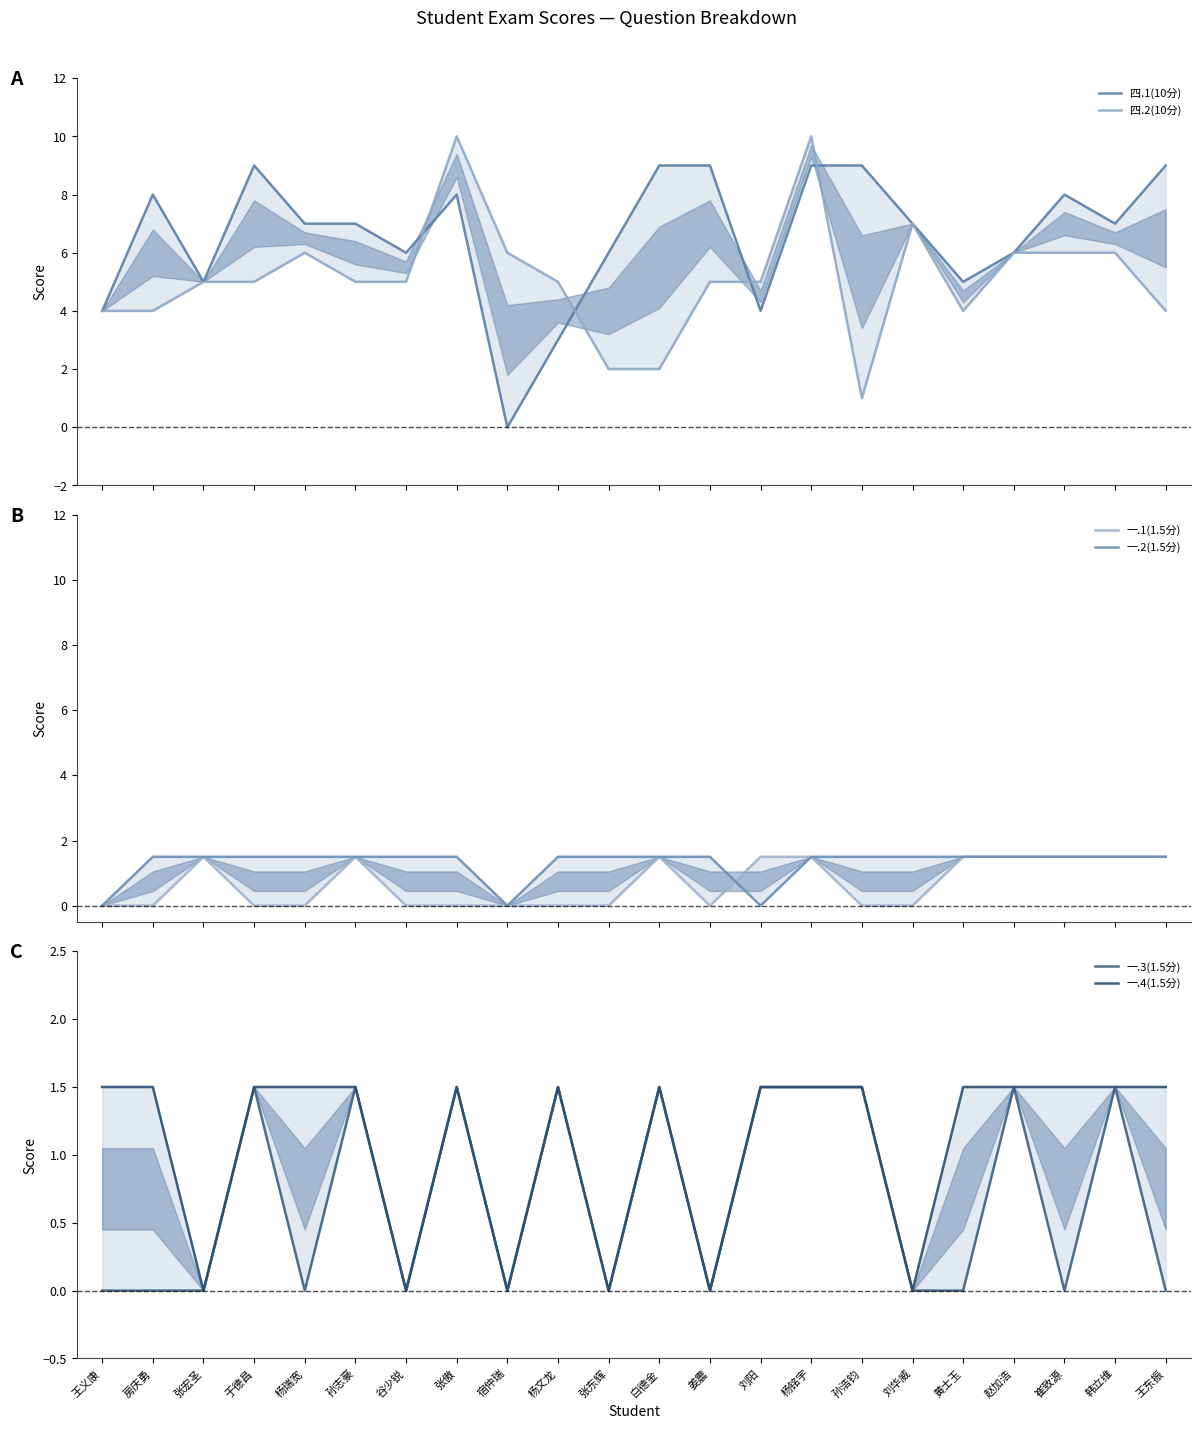

At which category does 四.1(10分) reach its first local valley?

张宏圣